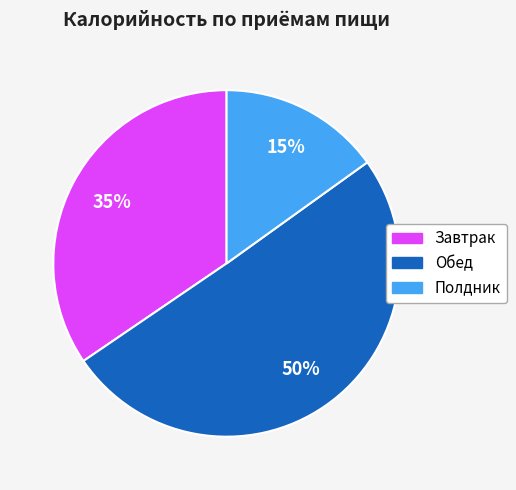

Count the number of slices in the pie.

3